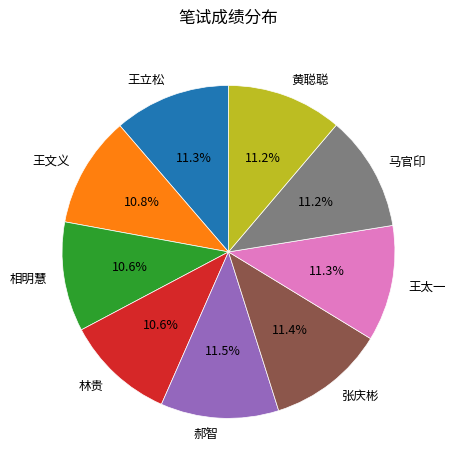

What percentage is NOT represented by 王太一?

88.7%